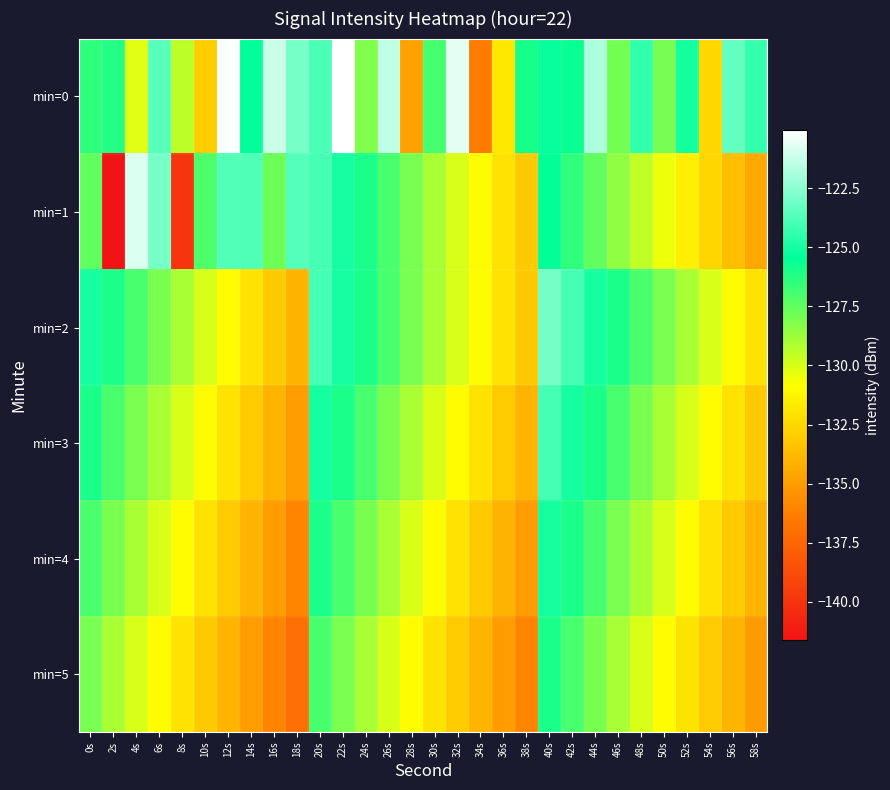

What is the total value across all series at 50s?

-776.4